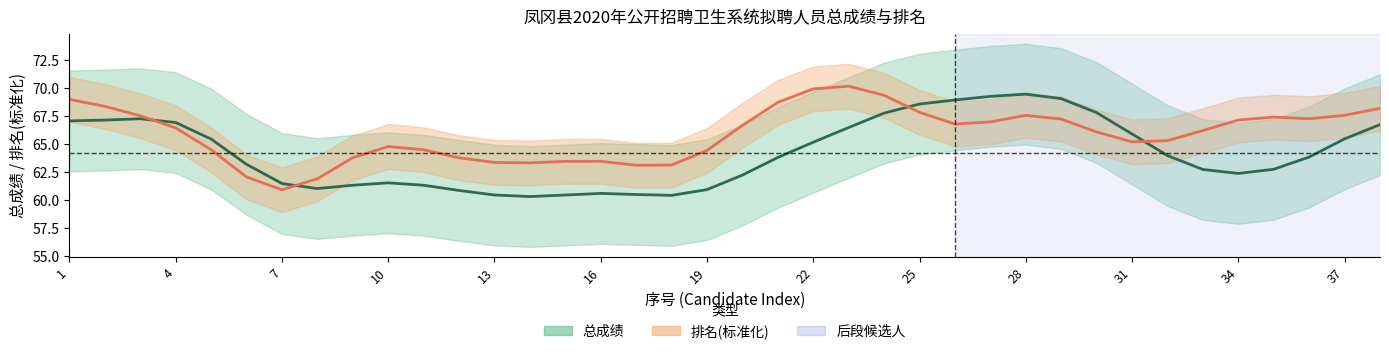

What is the maximum value shown in the chart?

70.2